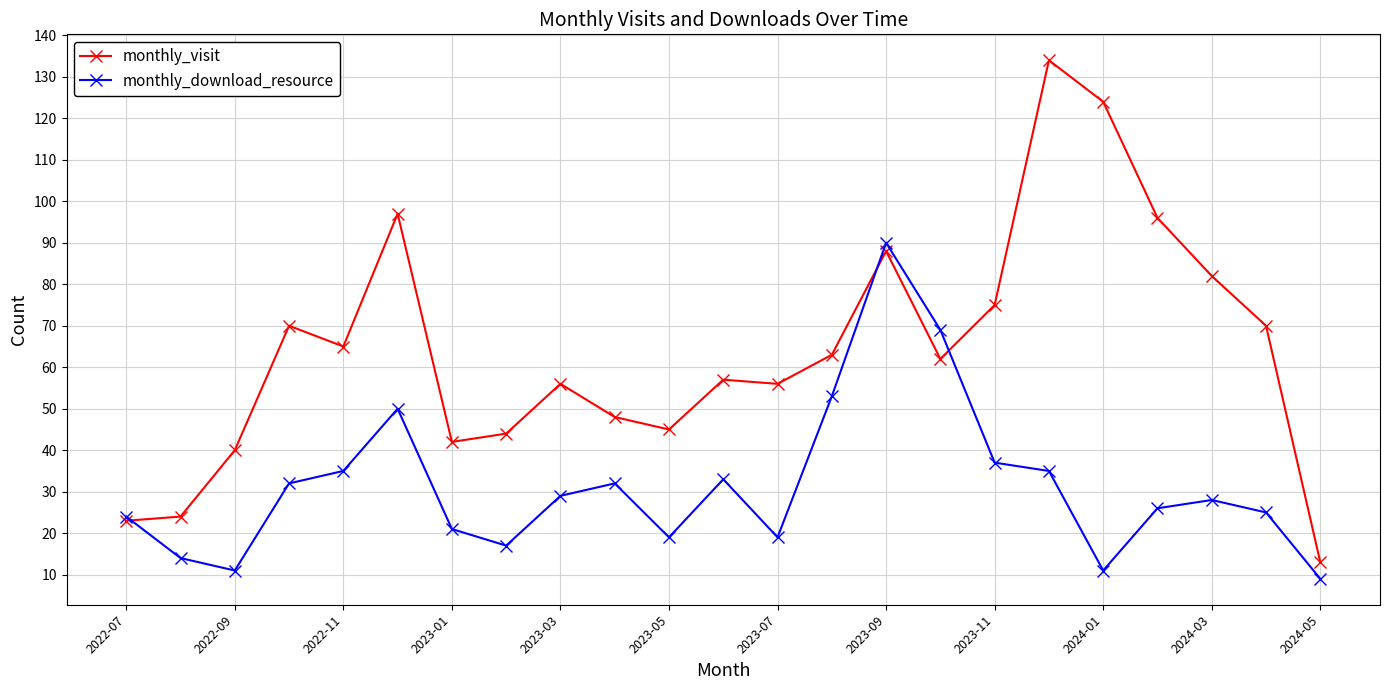

True or false: monthly_visit has more than 0 interior local peaks.

True